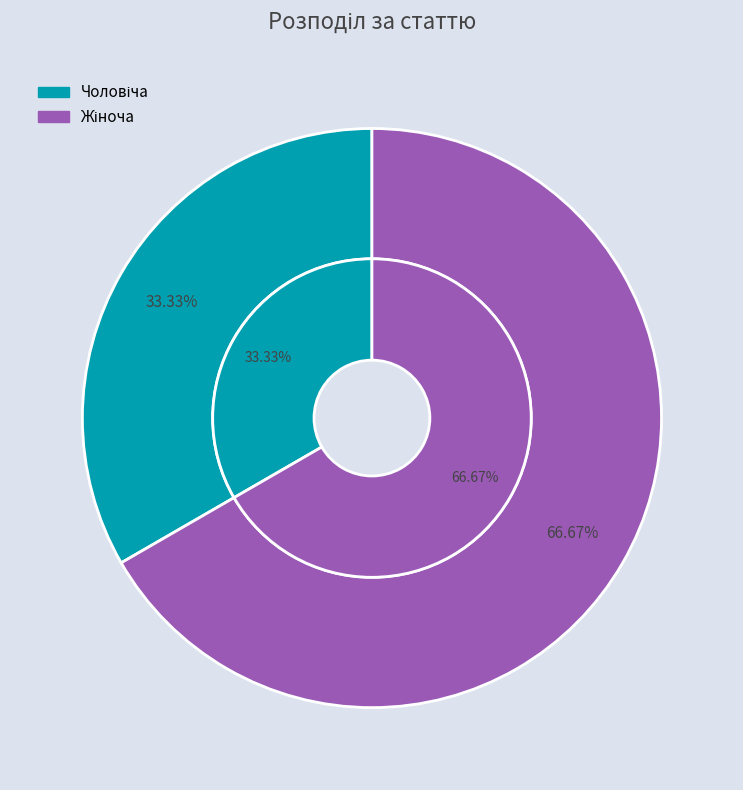

How many segments does this pie chart have?

2